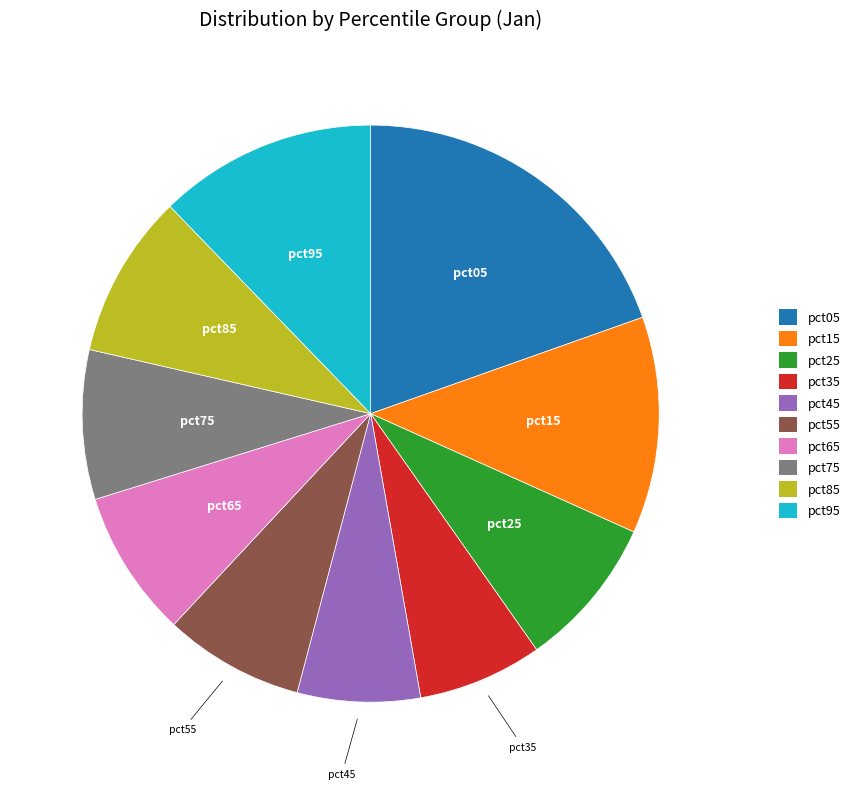

True or false: pct05 accounts for 25% of the total.

False